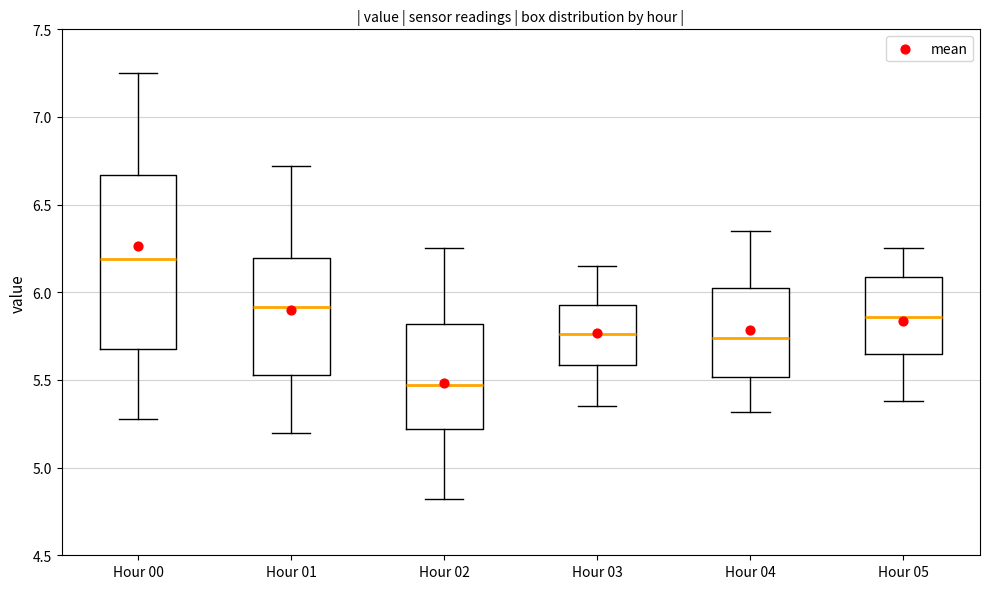

Which box's median line is the lowest?

Hour 02